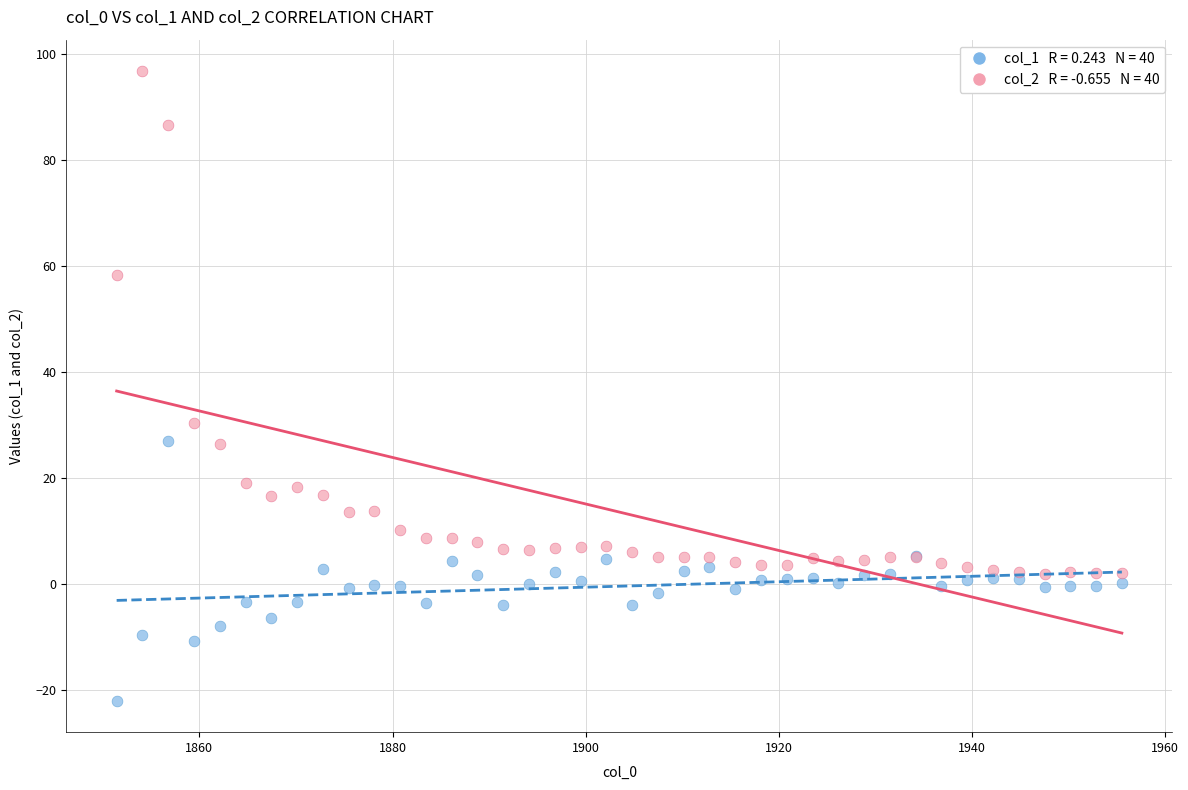

Across all series, what Y value is closest to 37?

30.5